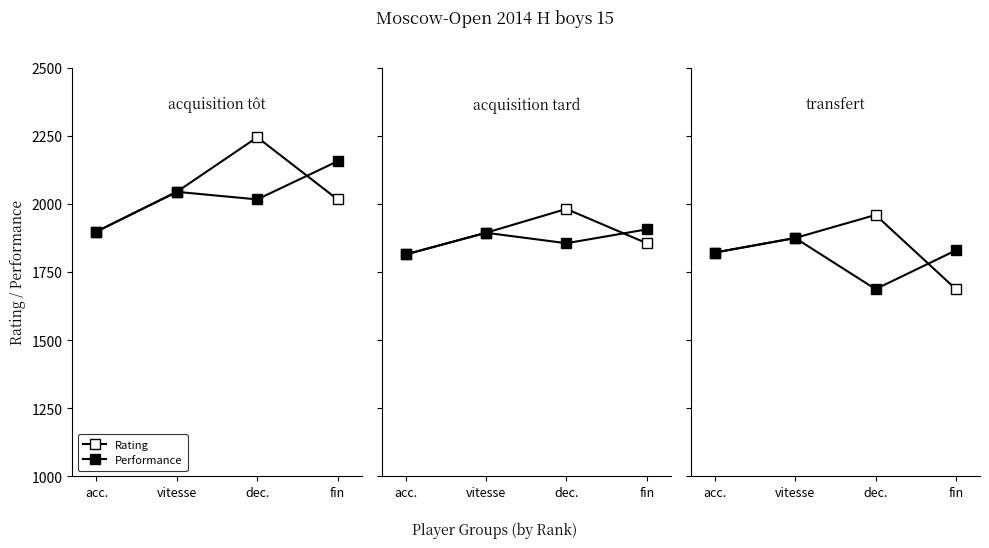

What is the total value across all series at dec.?

3645.8